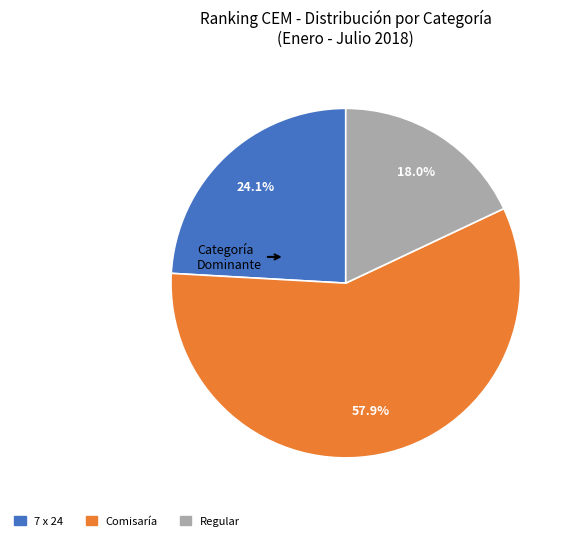

Rank the categories by value from highest to lowest.

Comisaría, 7 x 24, Regular